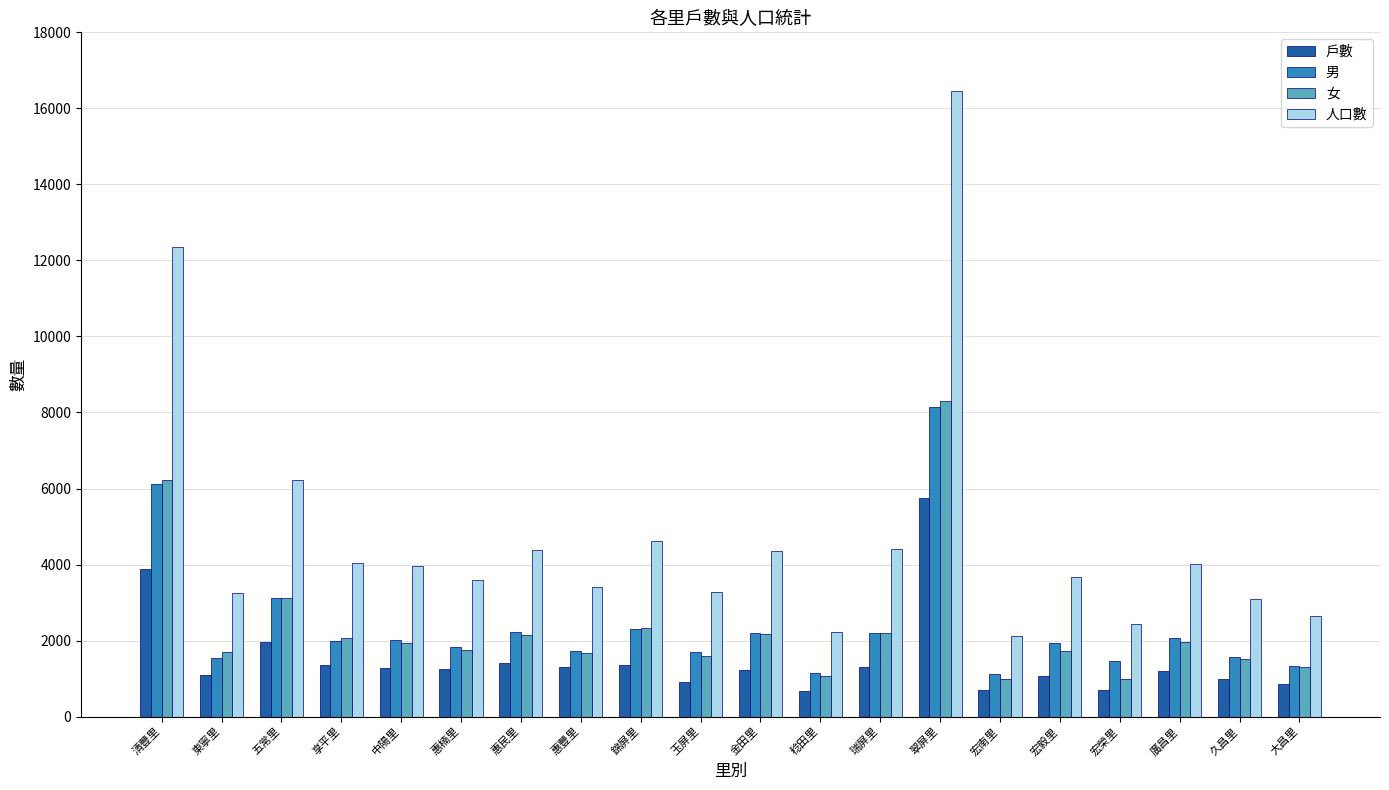

What is the difference between the maximum and second lowest values in the 男 series?

6985